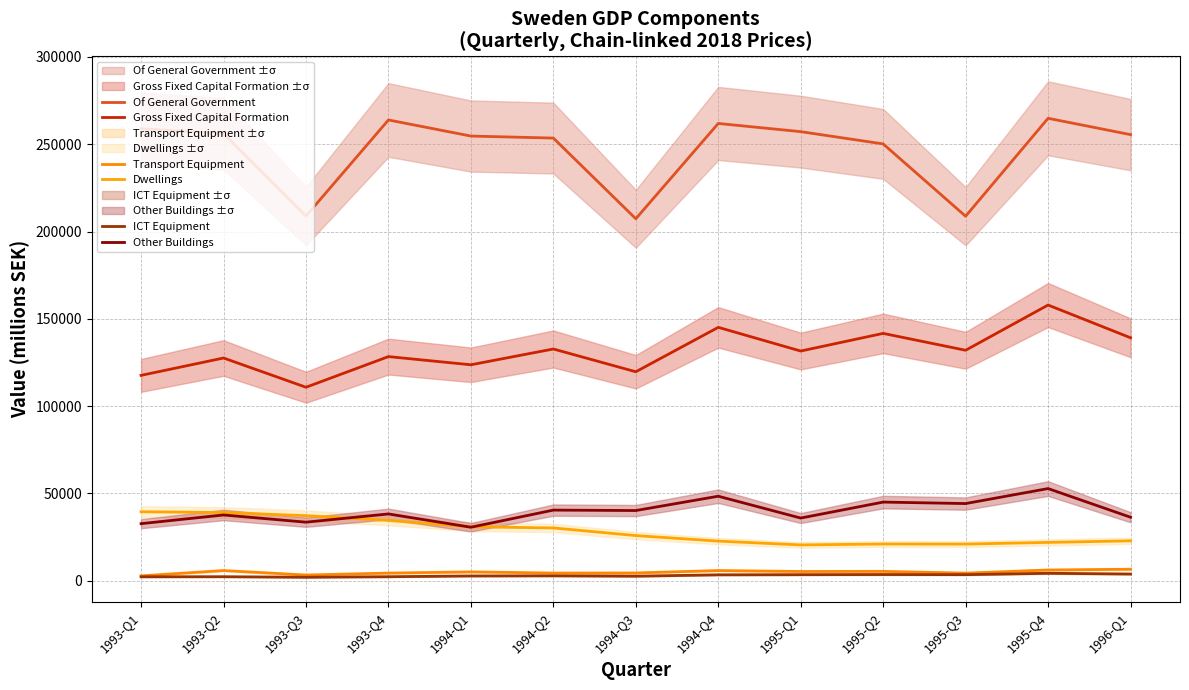

True or false: Other Buildings and Gross Fixed Capital Formation intersect in this chart.

False